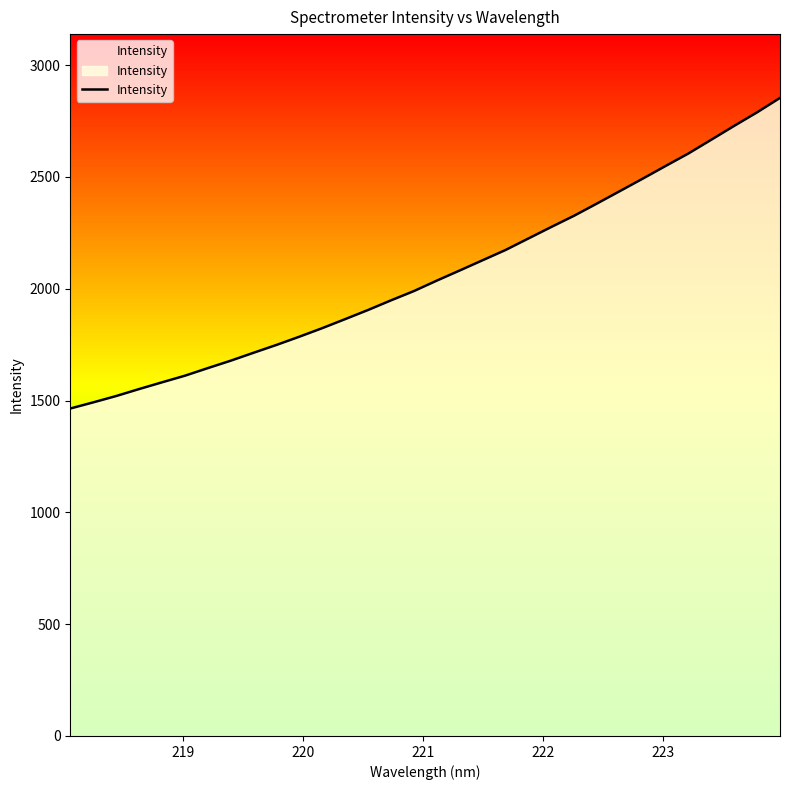

What is the minimum value shown in the chart?

1464.3